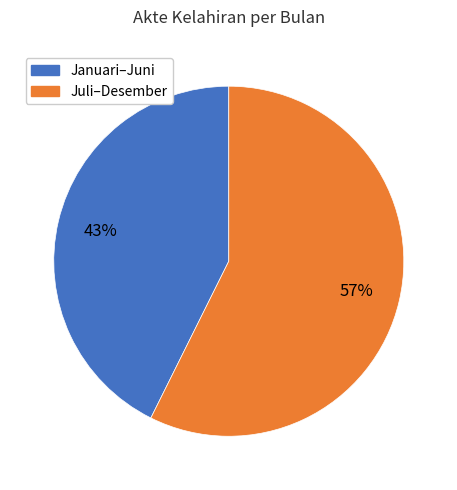

Is there a majority slice in this chart?

Yes